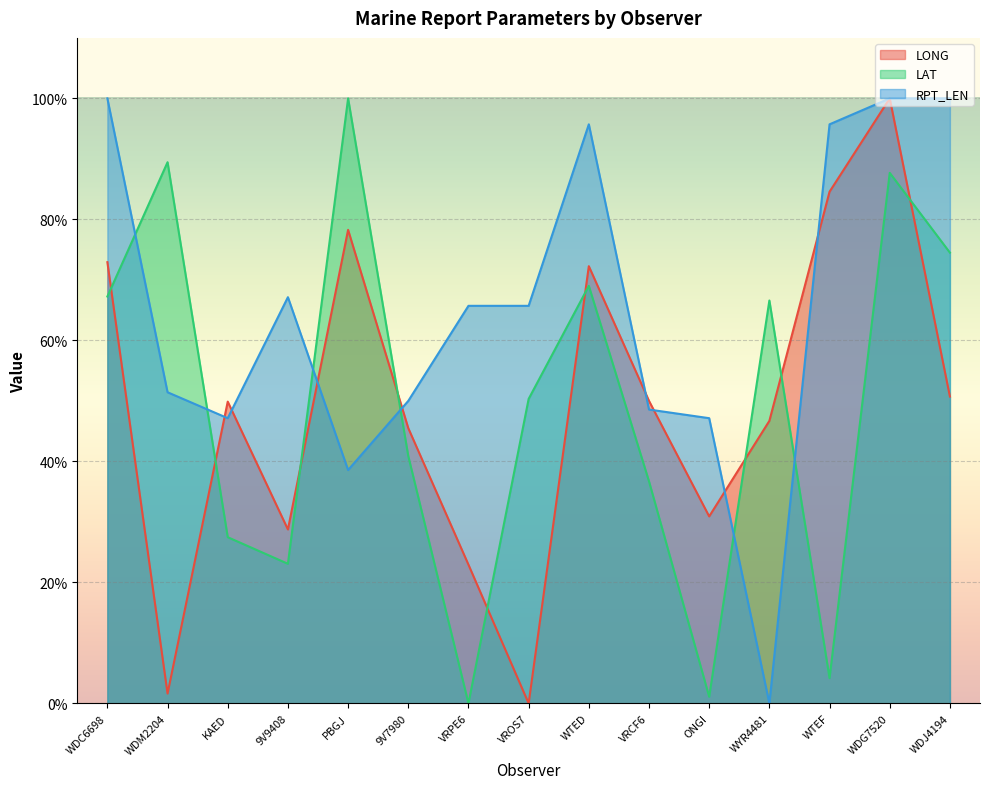

Where is LAT nearest to the value 50?

VROS7